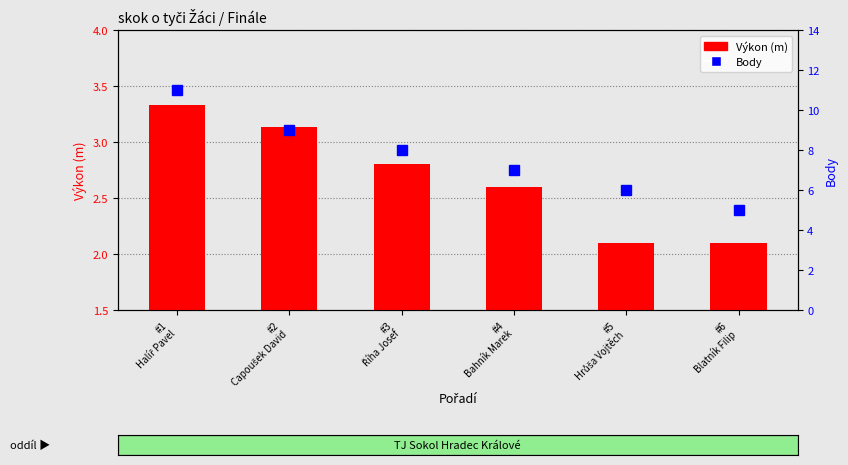

Which series changed the most between #2
Capoušek David and #4
Bahník Marek?

Body